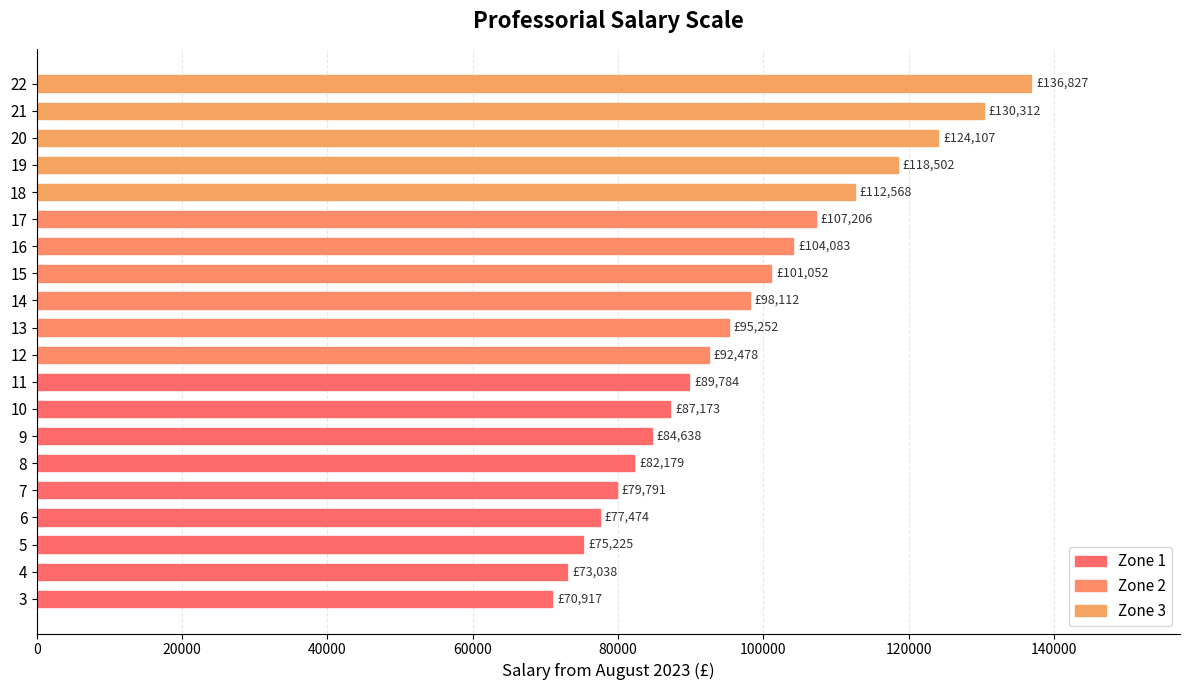

What is the value of the 3rd bar from the top?

124106.9